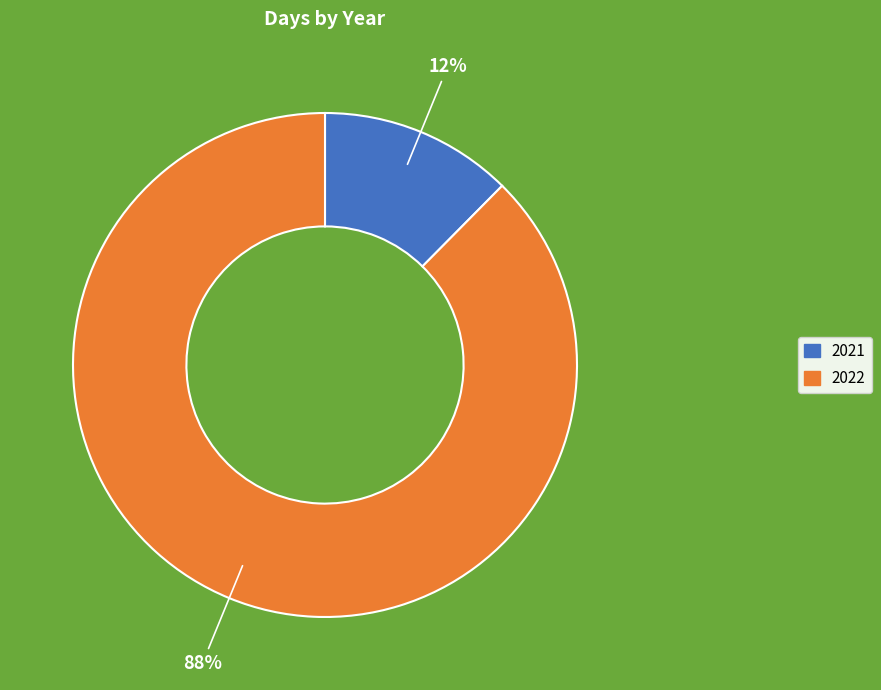

To the nearest percent, what percentage of the pie is 2022?

88%